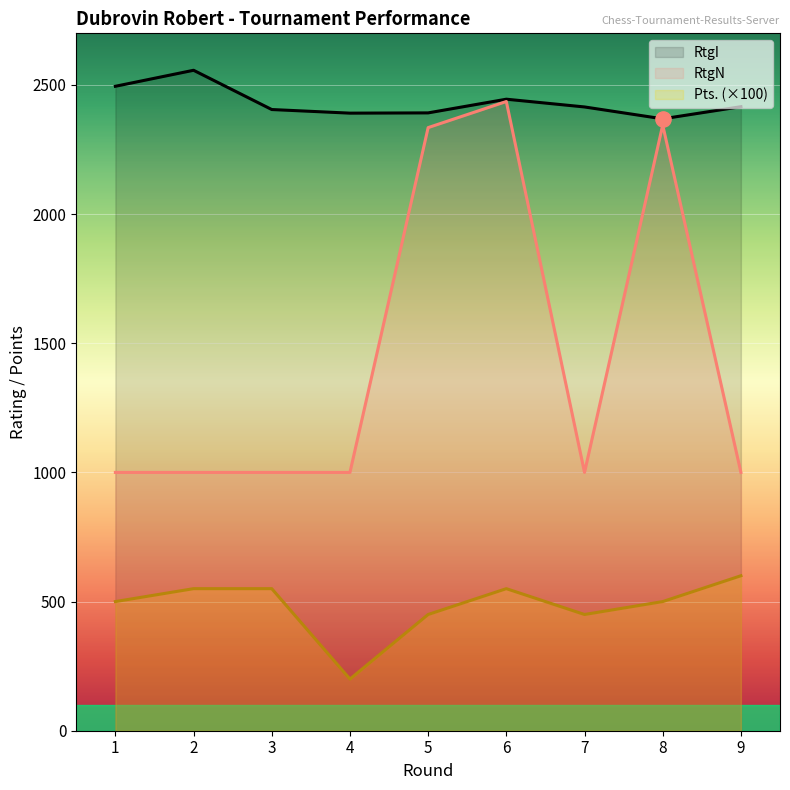

Is the value of RtgN at 9 greater than the value of RtgI at 2?

No